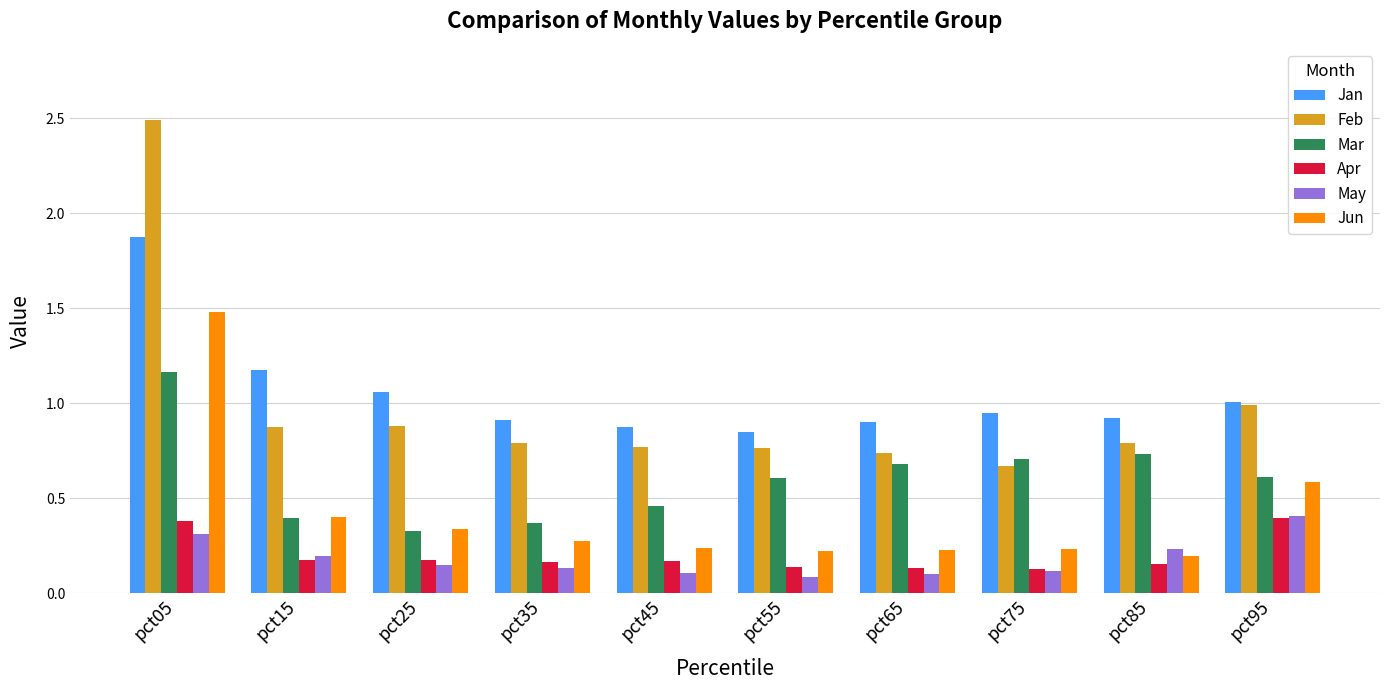

At which category is the sum across all series the highest?

pct05